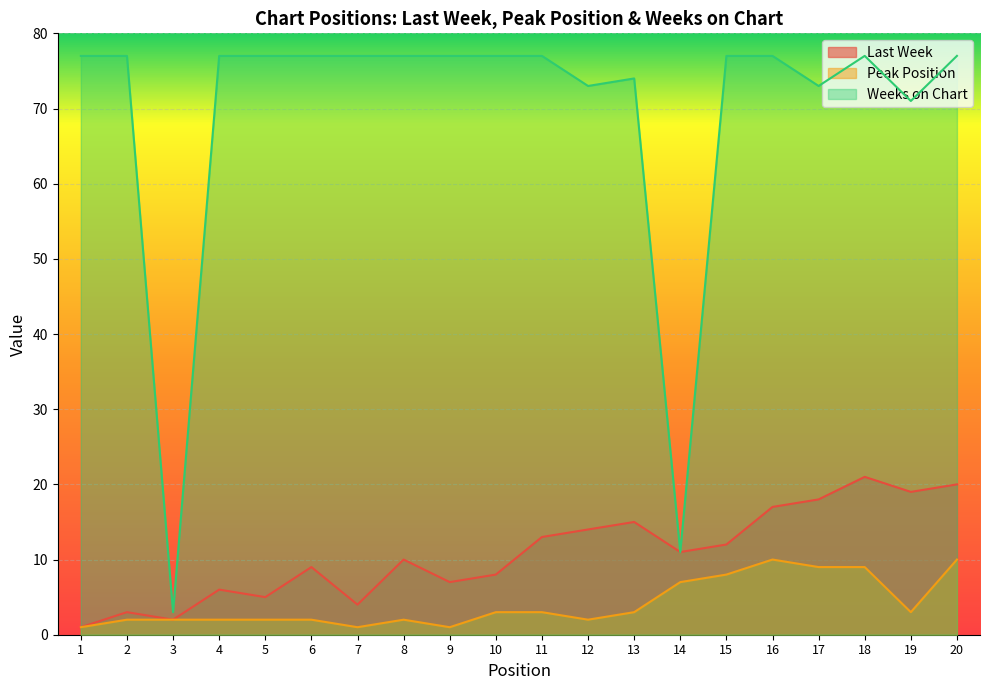

What is the spread (max minus min) of values at 11?

74